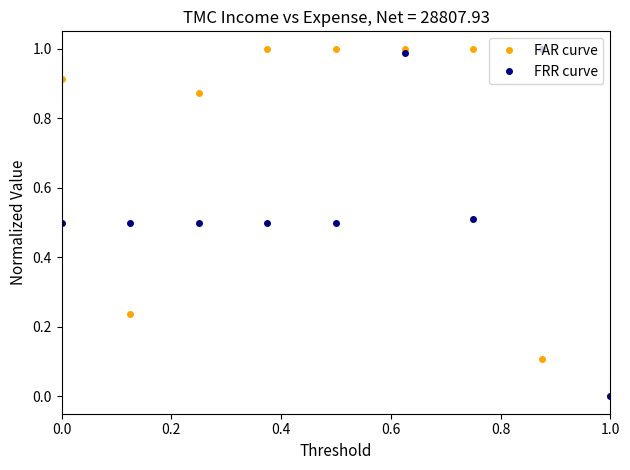

Does the chart display data point markers on the line(s)?

Yes